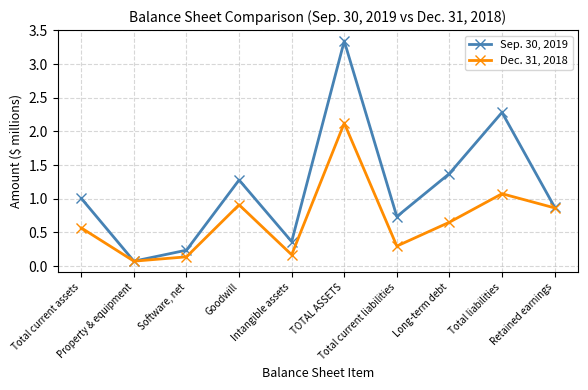

Which series has the largest total across all categories?

Sep. 30, 2019